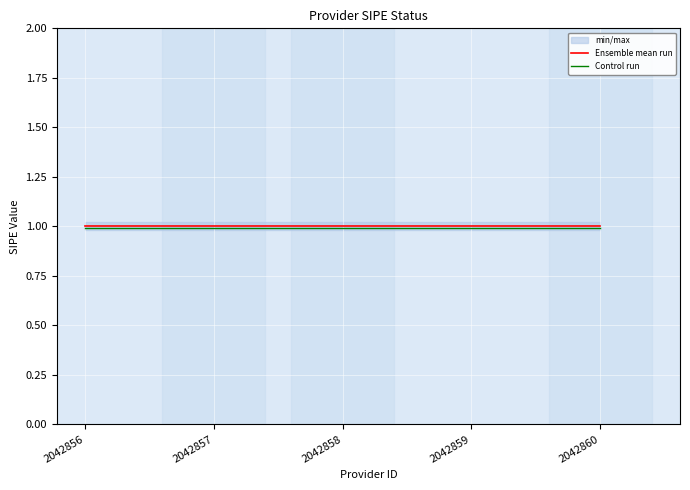

At which label does Ensemble mean run reach its peak?

2042856